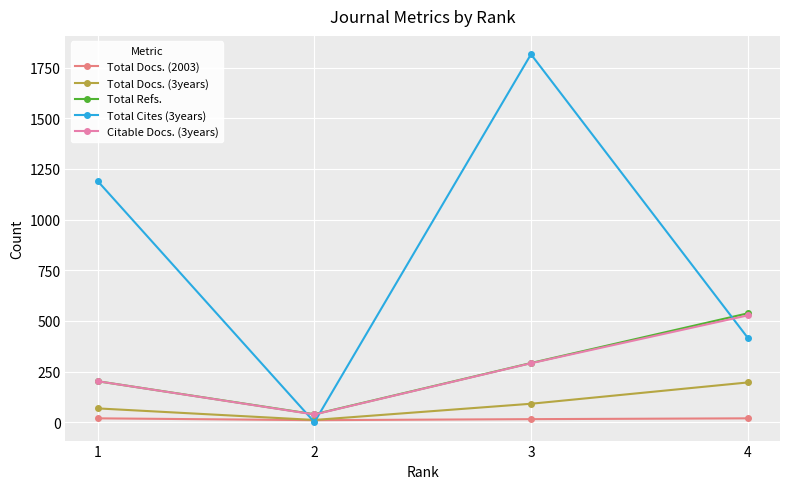

True or false: Total Docs. (3years) and Citable Docs. (3years) cross at least once.

False